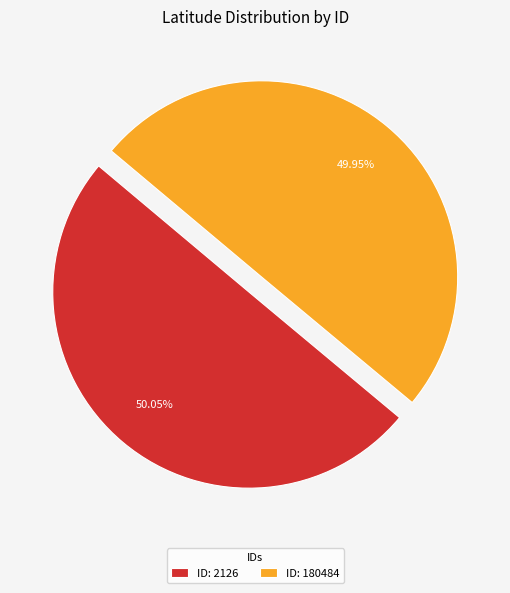

Combined, do ID: 180484 and ID: 2126 account for over 50%?

Yes